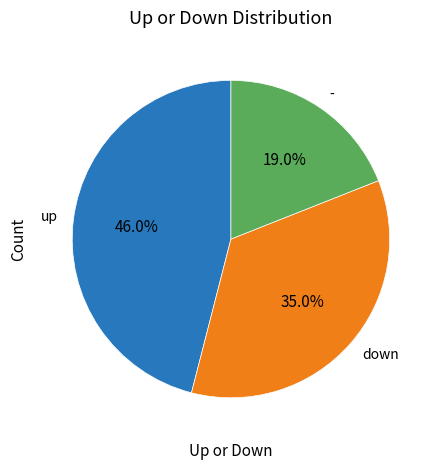

What is the total percentage of down and up?

81.0%